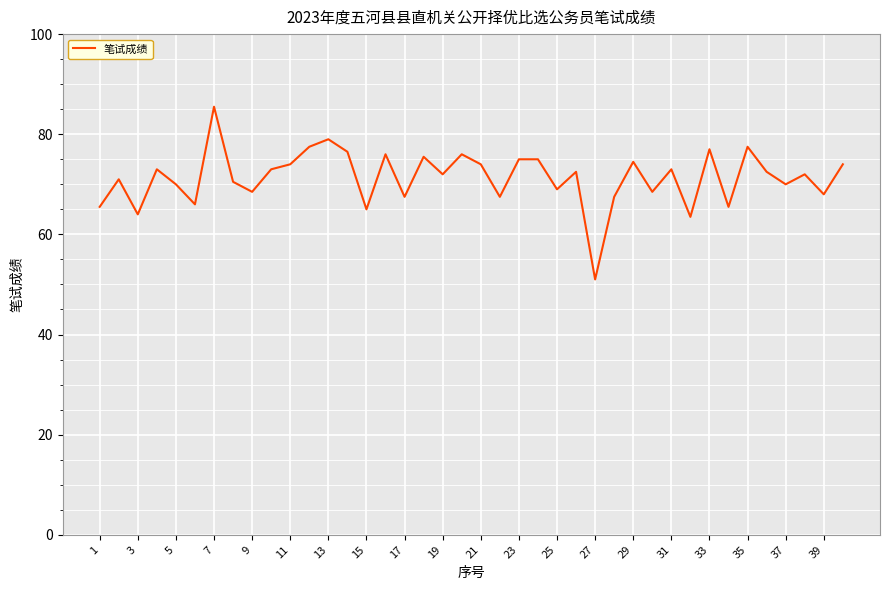

What is the difference between the maximum and minimum values?

34.5